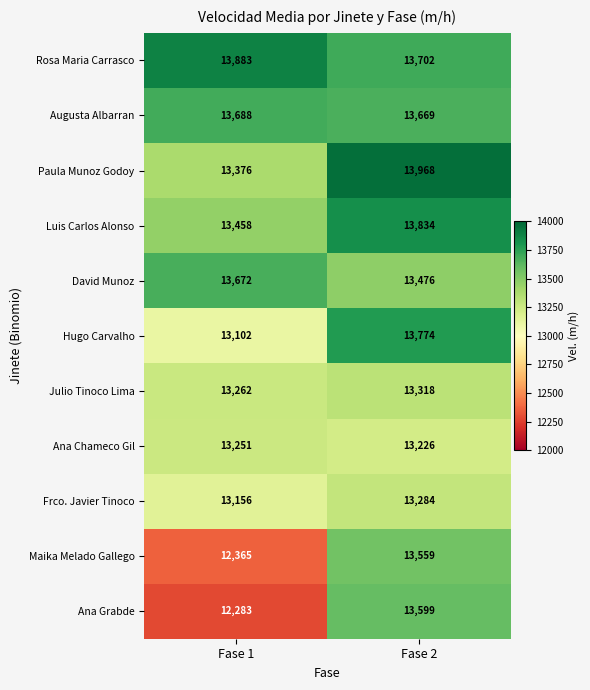

How many distinct data groups are displayed?

11